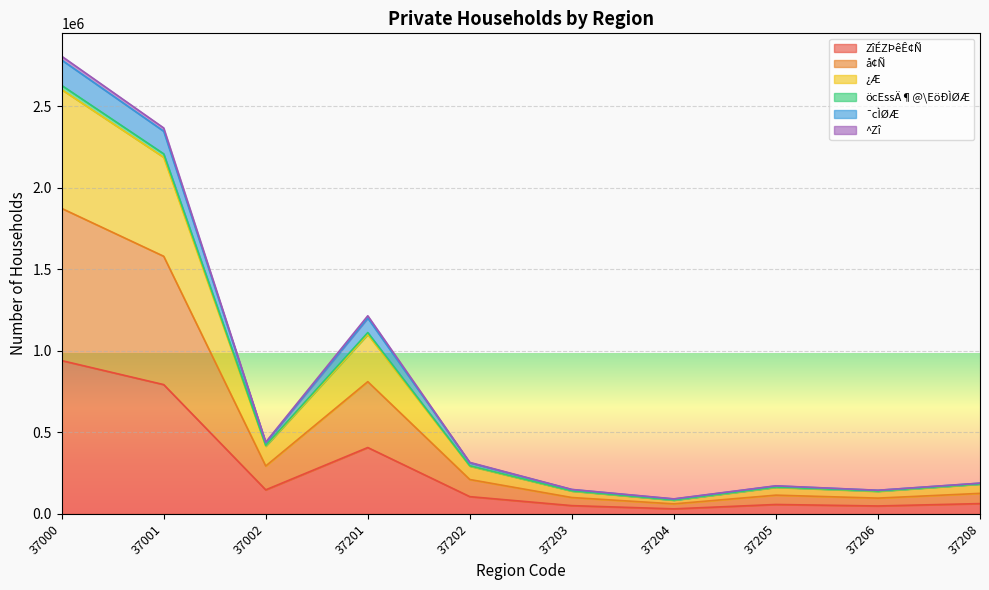

Does the chart display data point markers on the line(s)?

No